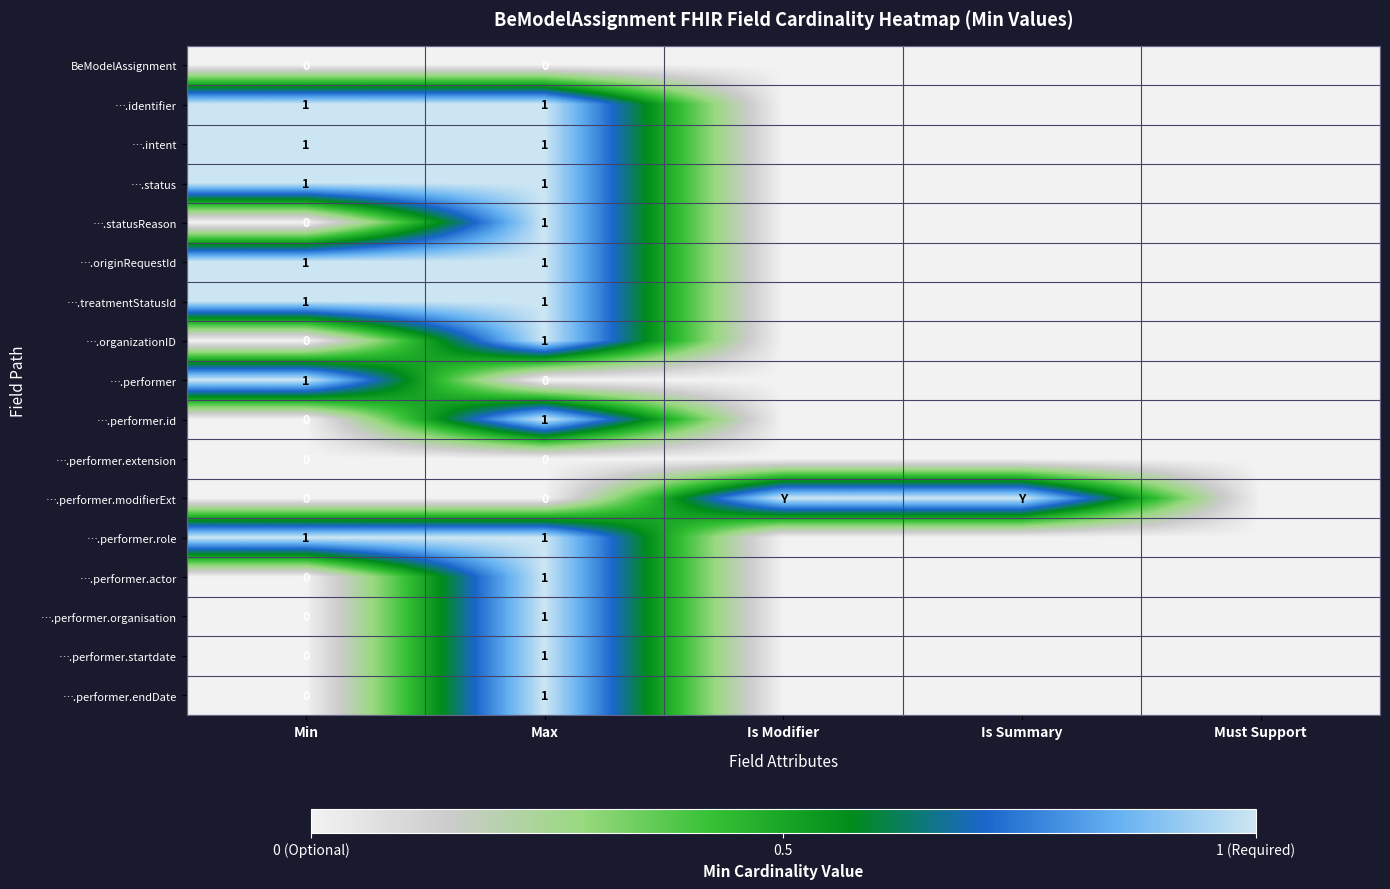

True or false: ….performer.id has a value of 1 at Max.

True